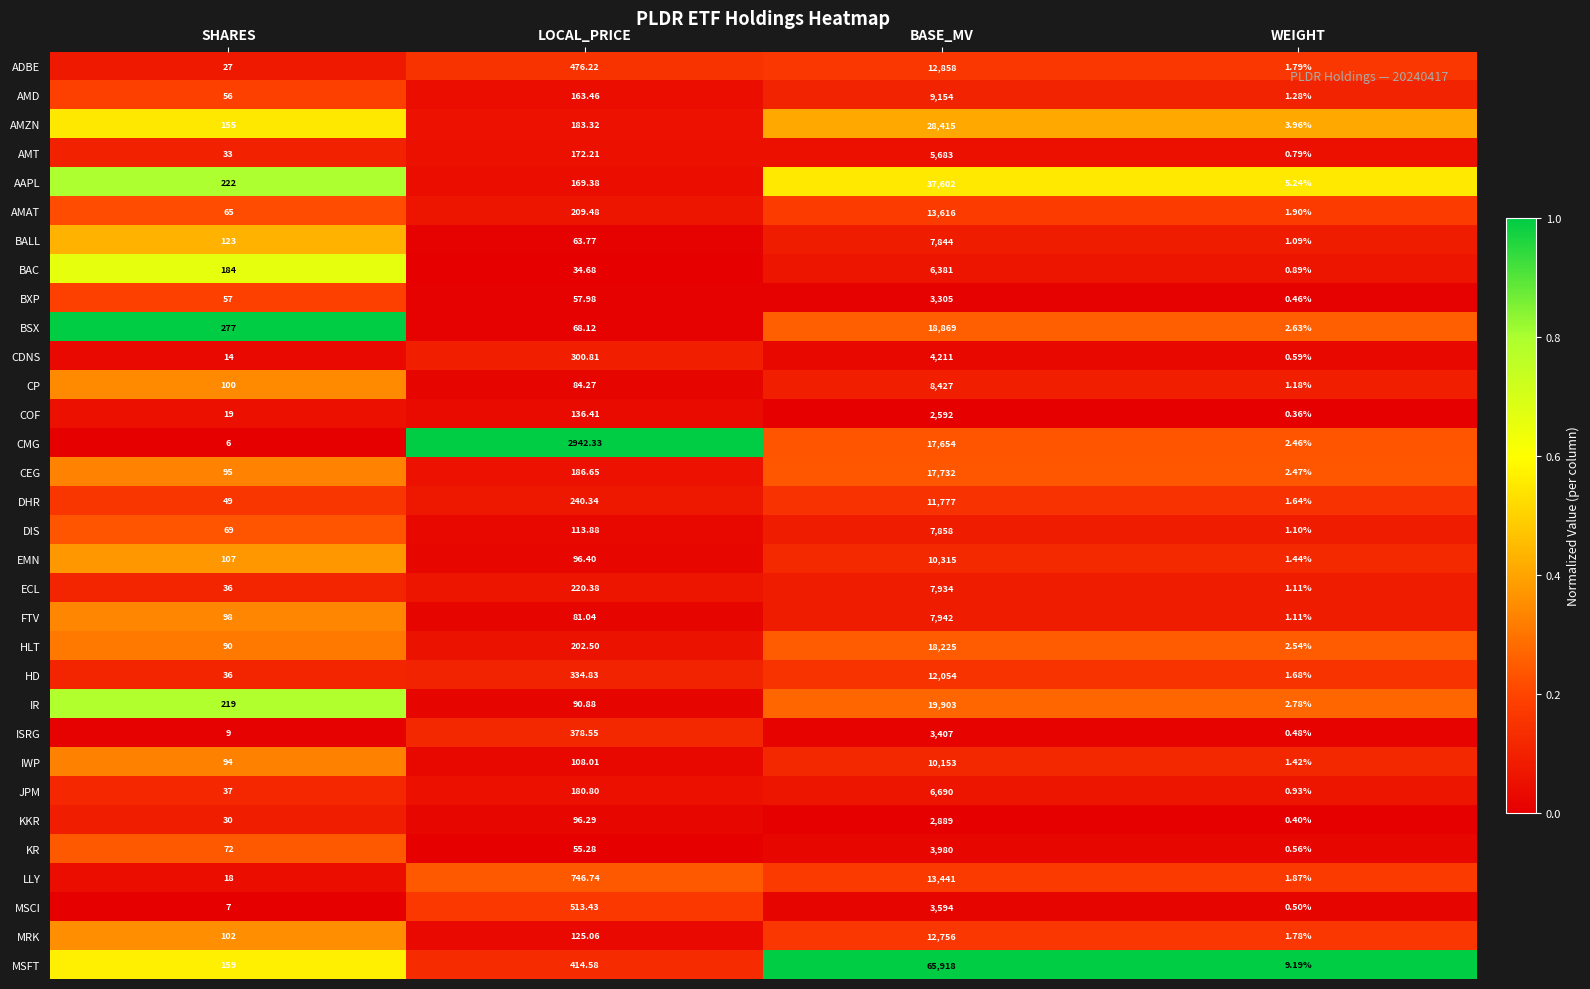

List the labels in order of CDNS value, largest first.

BASE_MV, LOCAL_PRICE, SHARES, WEIGHT